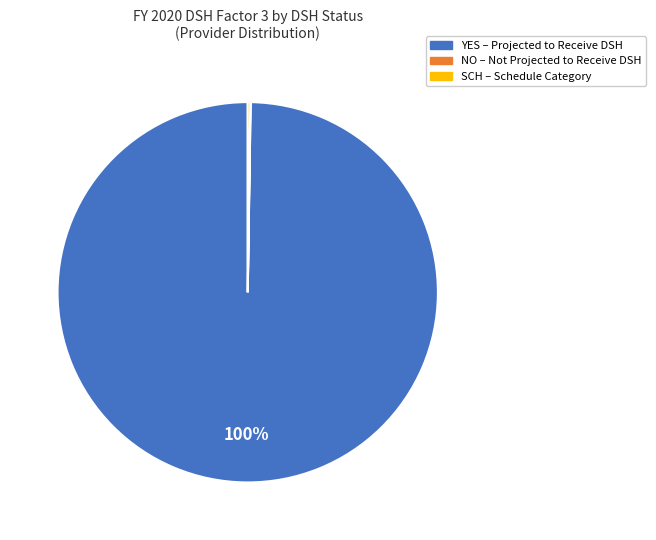

Is there any slice that represents more than half of the pie?

Yes